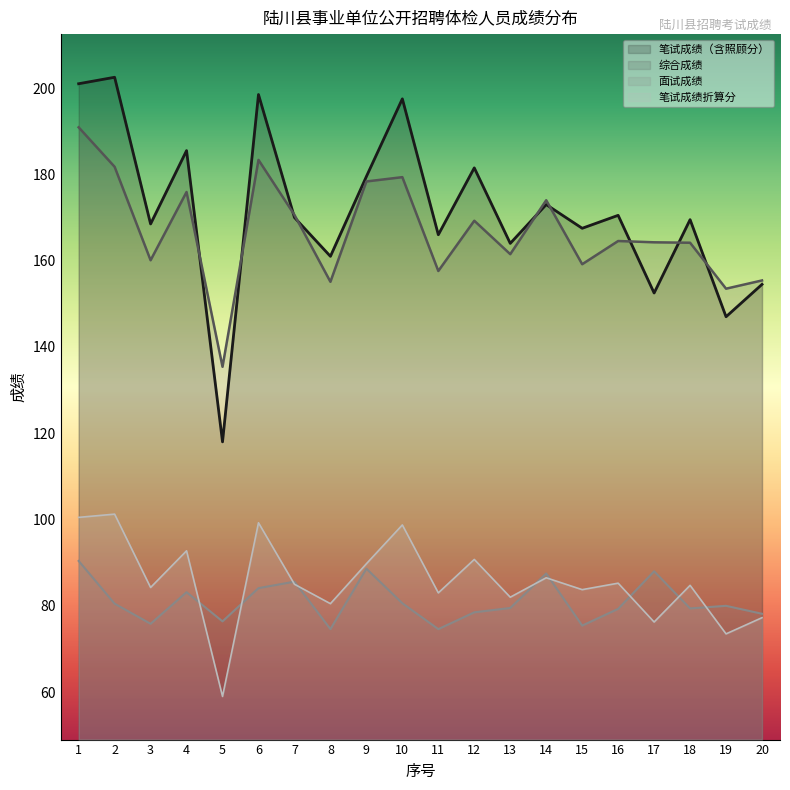

In 综合成绩, how many points are higher than both neighbors (excluding endpoints)?

6